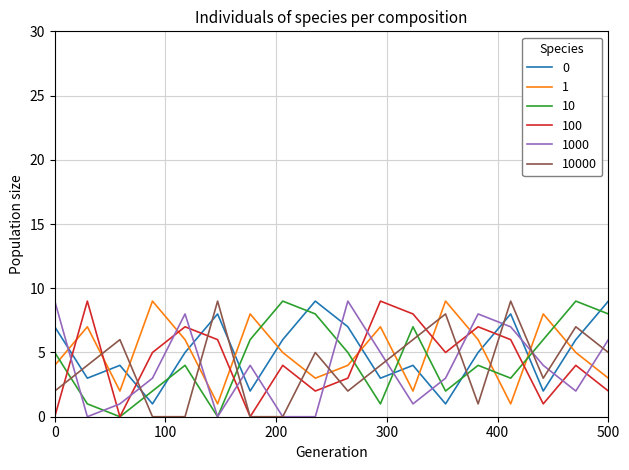

What is the maximum value shown in the chart?

9